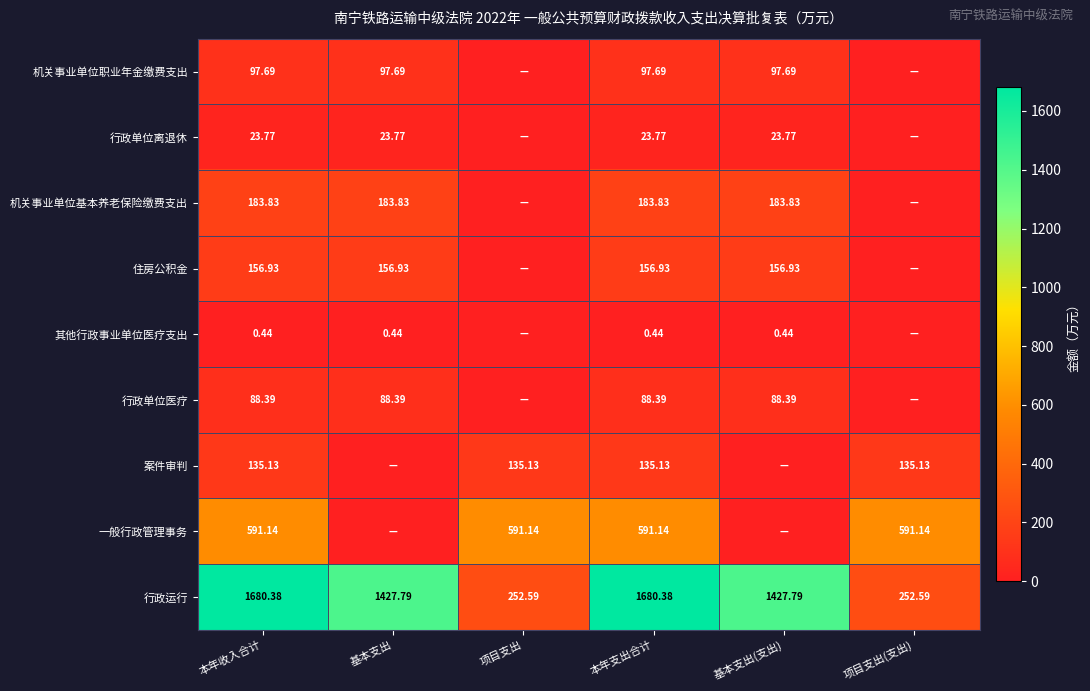

What is the total value across all series at 本年收入合计?

2957.7